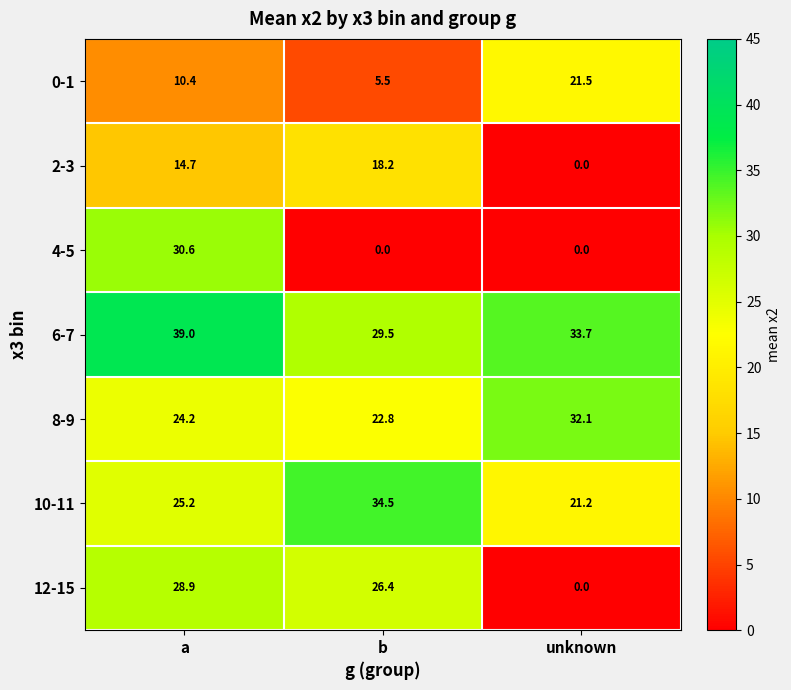

What is the spread (max minus min) of values at b?

34.5